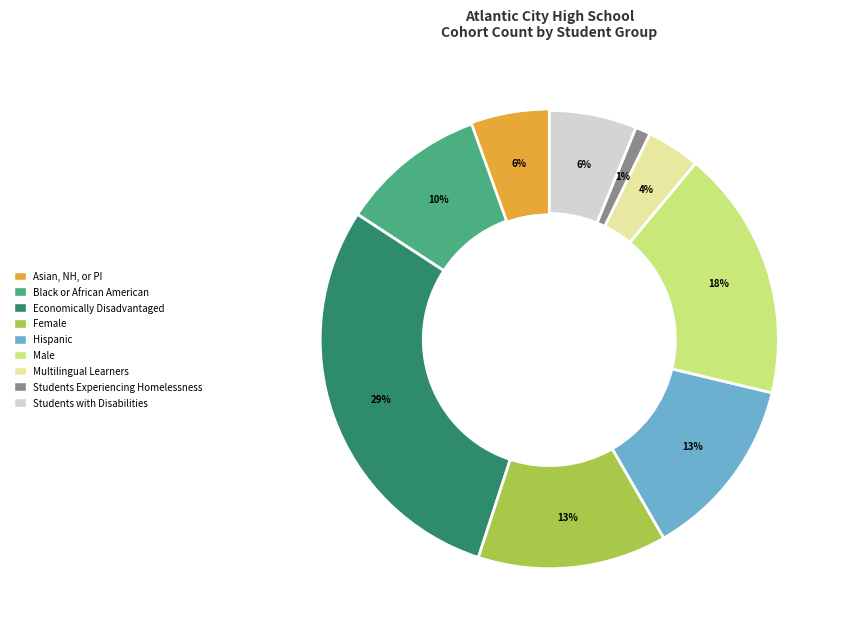

To the nearest percent, what is the difference between the largest and smallest slice percentages?

28%